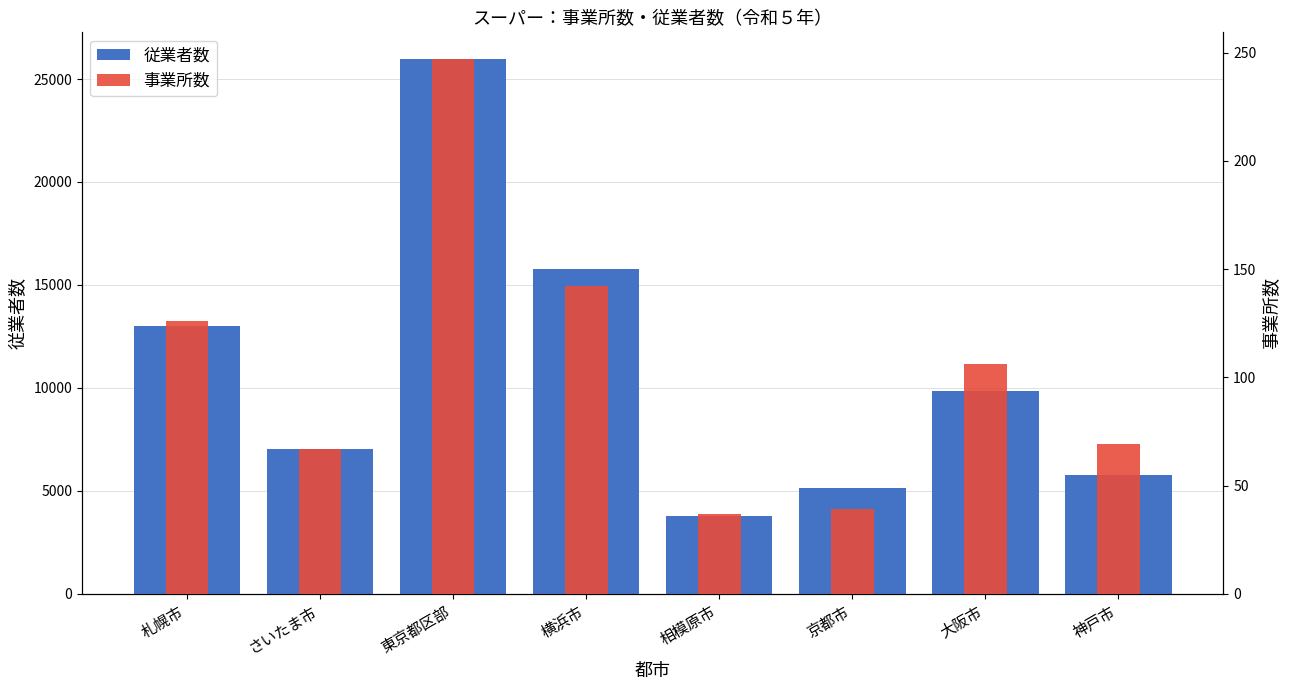

What position from the right is さいたま市?

7